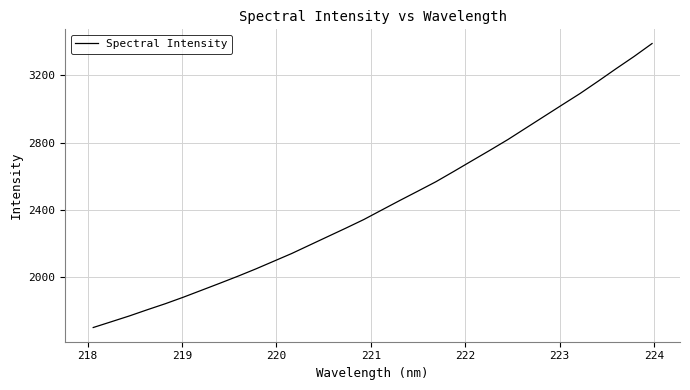

What is the maximum value shown in the chart?

3389.5